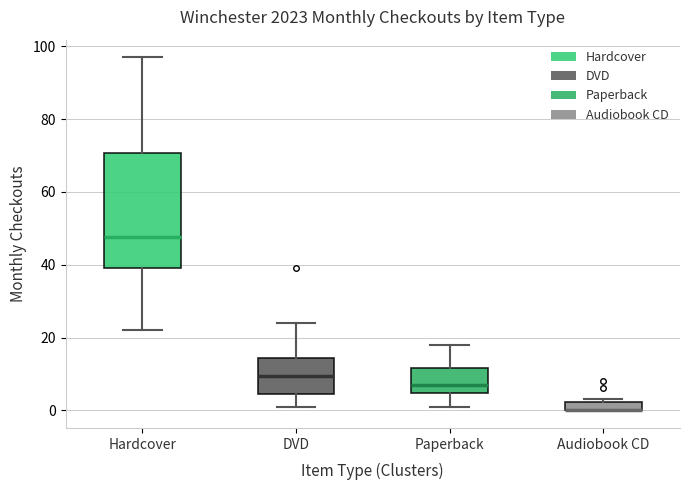

Where is the upper edge of the box for DVD on the y-axis? The values are not printed on the chart, so give them approximately, as read against the axis.

14